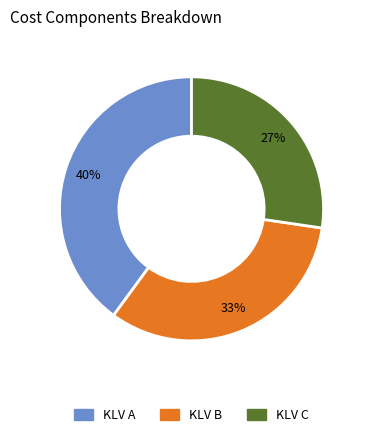

What is the ratio of the value at KLV A to the value at KLV B?

1.2